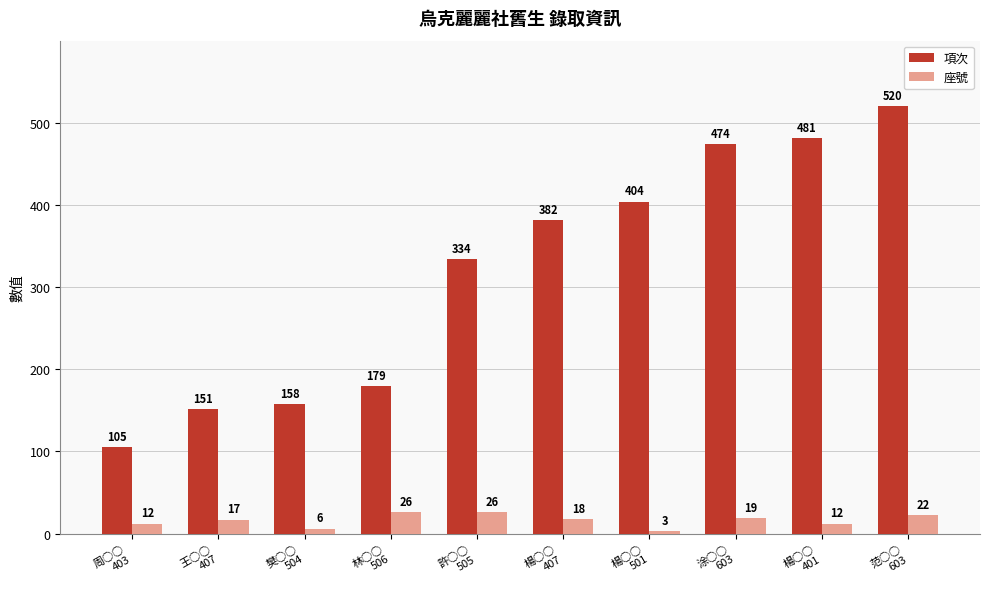

What position from the left is 周○○
403?

1